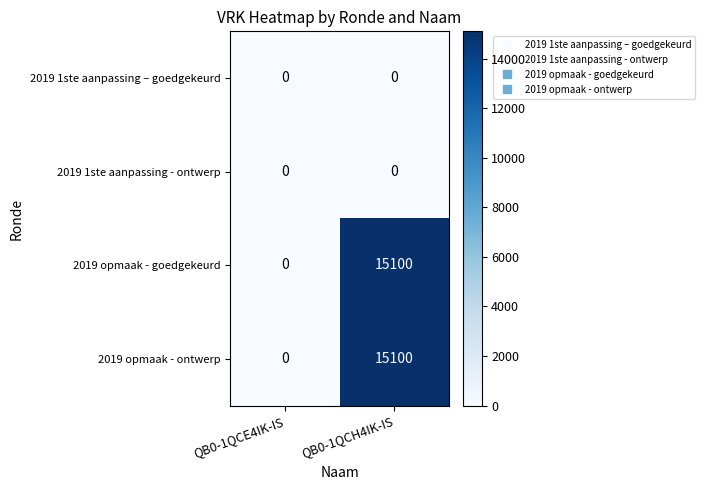

What is the spread (max minus min) of values at QB0-1QCH4IK-IS?

15100